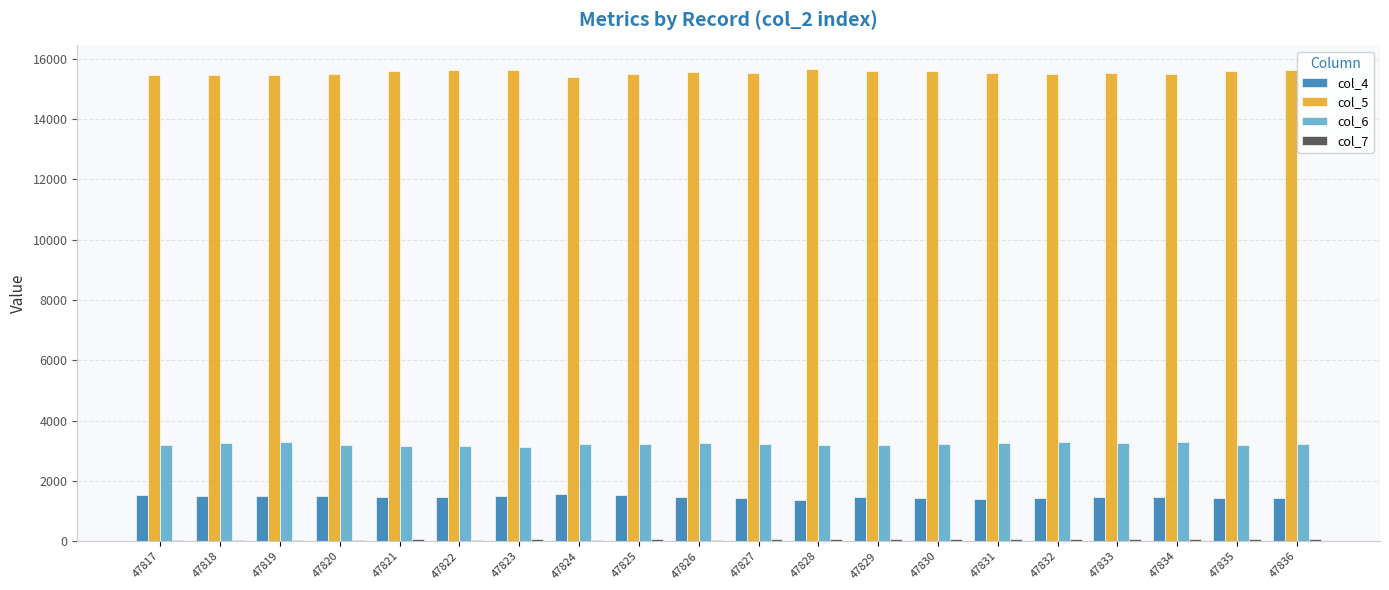

How many groups of bars are there?

20